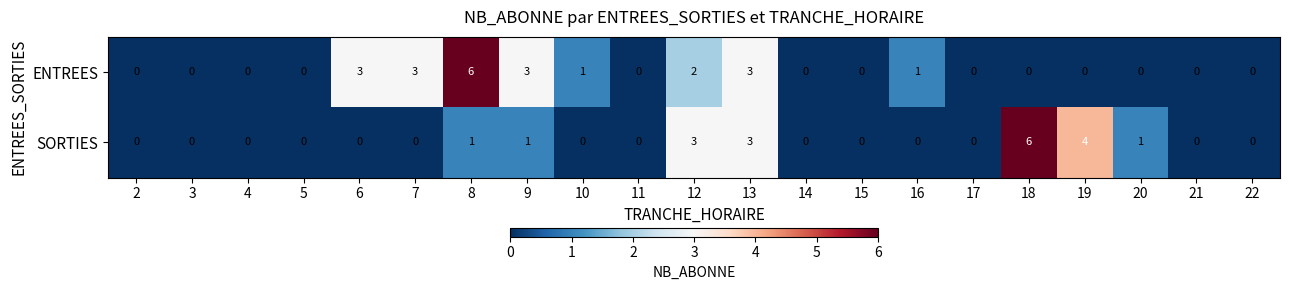

What is the greatest value displayed?

6